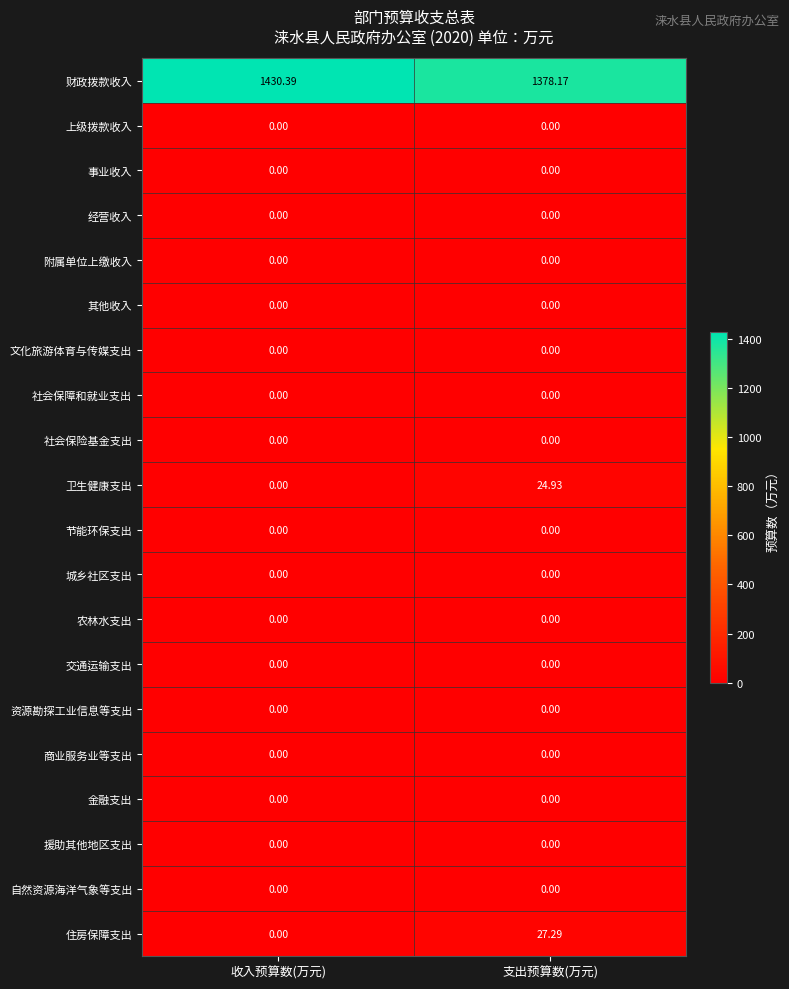

Which series has the widest spread of values?

财政拨款收入